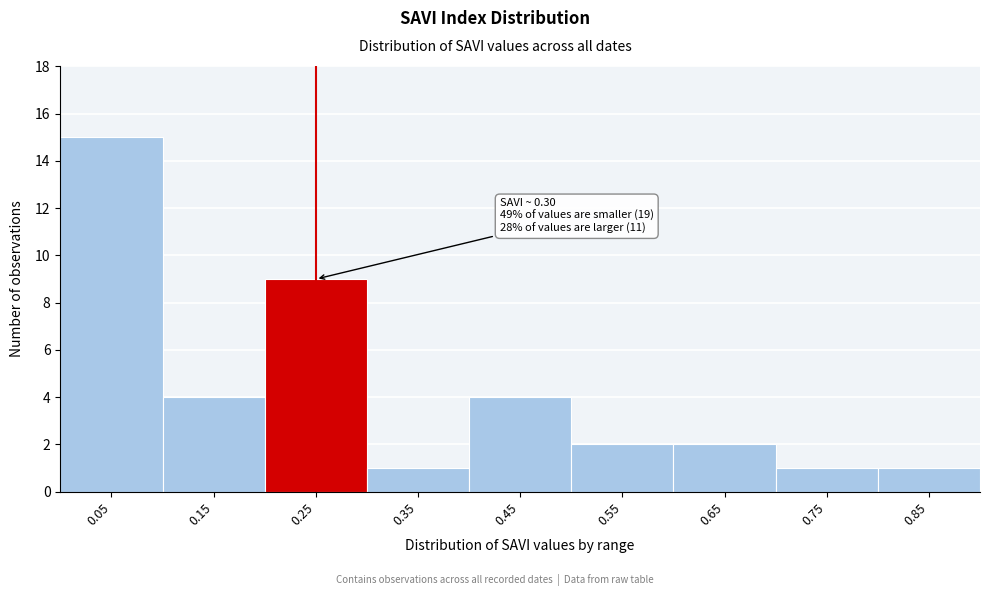

Reading right to left, transcribe all the data shown in this chart.

0.85=1	0.75=1	0.65=2	0.55=2	0.45=4	0.35=1	0.25=9	0.15=4	0.05=15